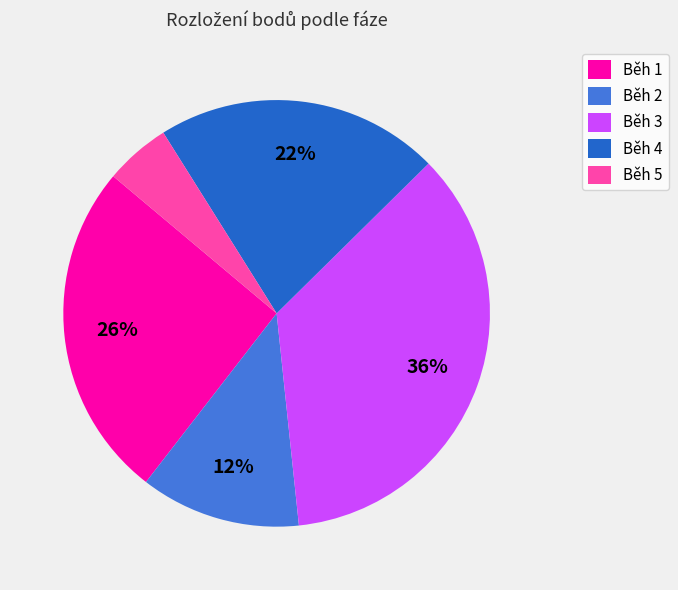

Do Běh 1 and Běh 5 together represent more than half of the pie?

No